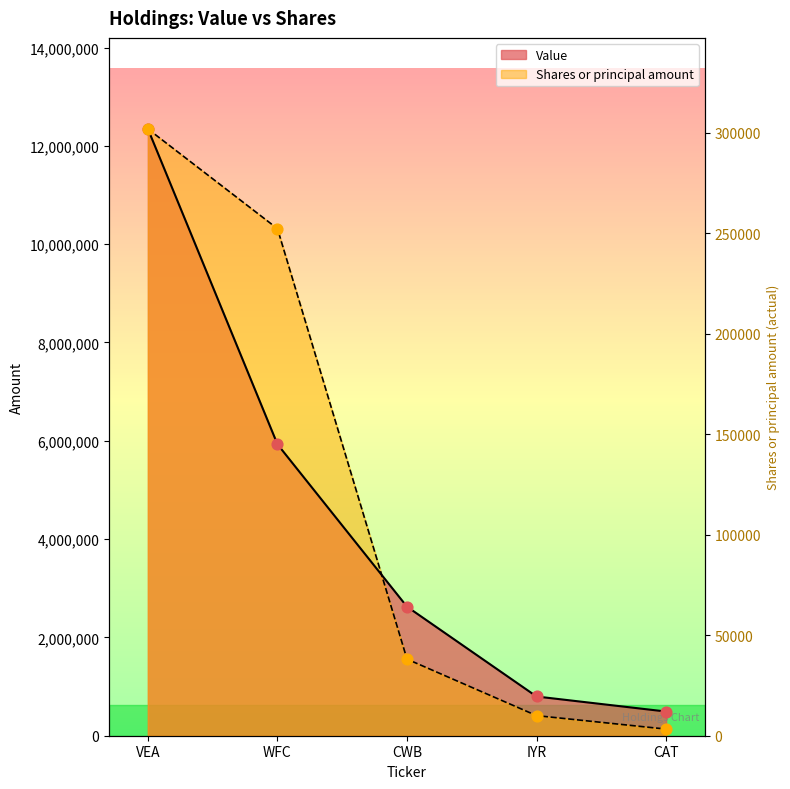

Which series contains the highest Y value?

Value